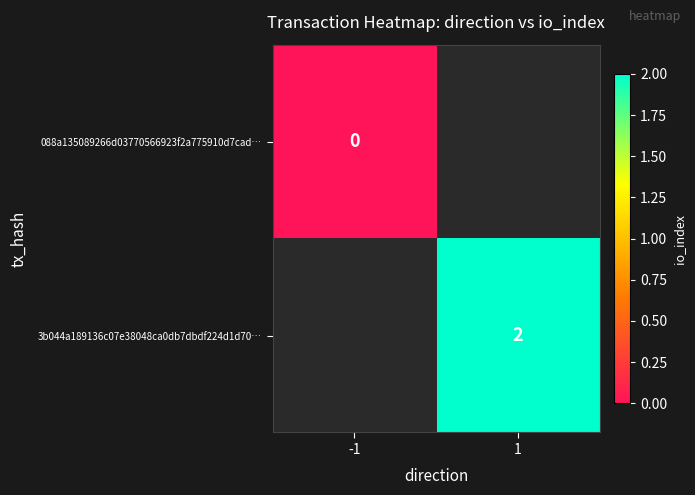

How many data points does each series have?

2